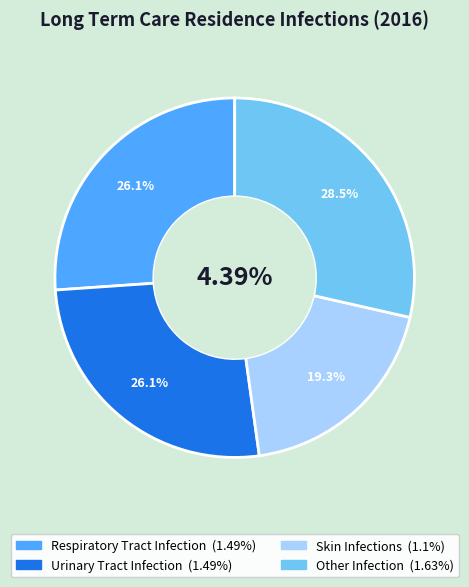

Is there a majority slice in this chart?

No